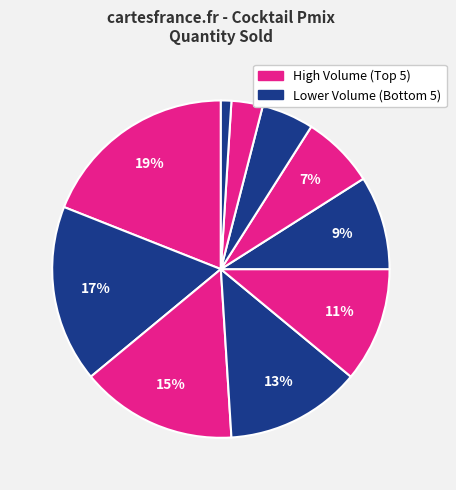

Count the number of slices in the pie.

10